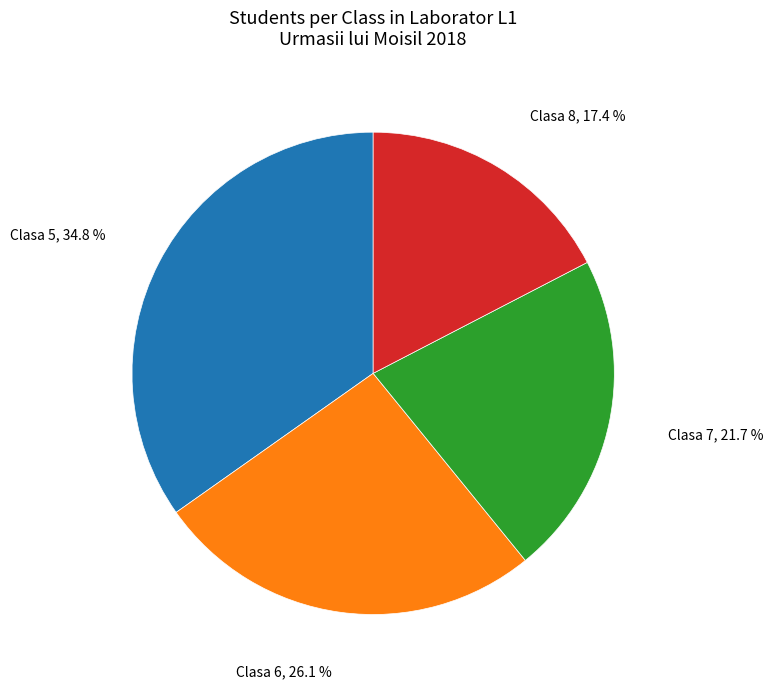

To the nearest percent, what is the difference between the largest and smallest slice percentages?

17%